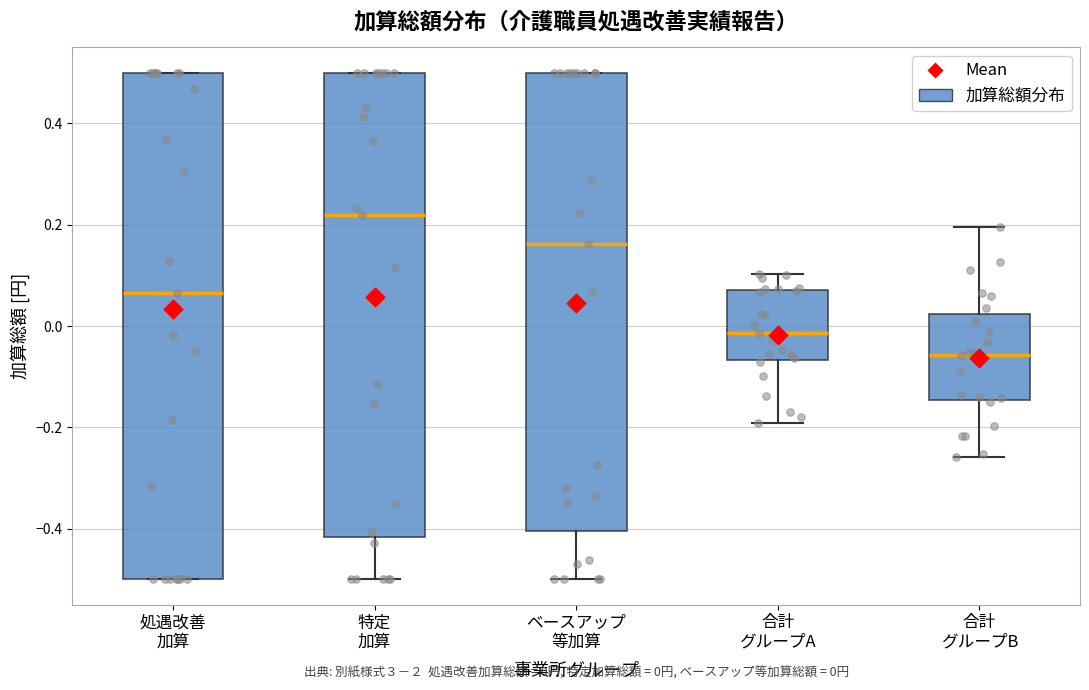

Comparing the boxes themselves (not the whiskers), which one is the tallest?

処遇改善 加算